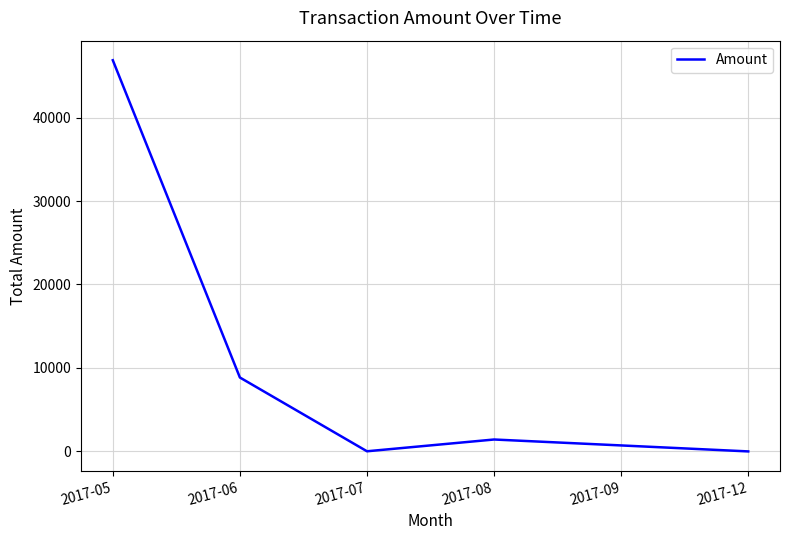

What is the change in value from 2017-06 to 2017-08?

-7429.3